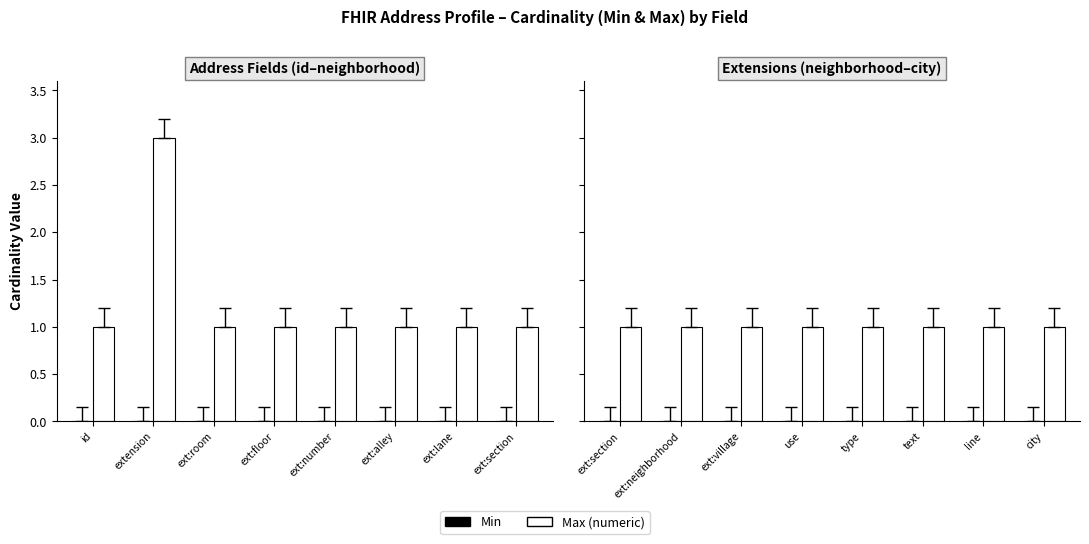

The Min series shows 0 at ext:section. True or false?

True